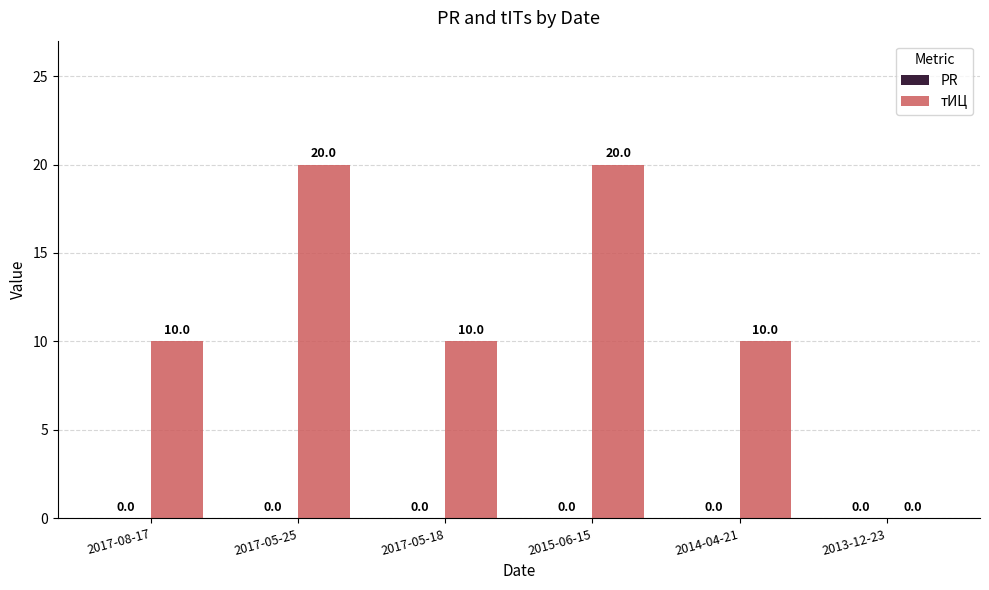

What is the sum of all values?

70